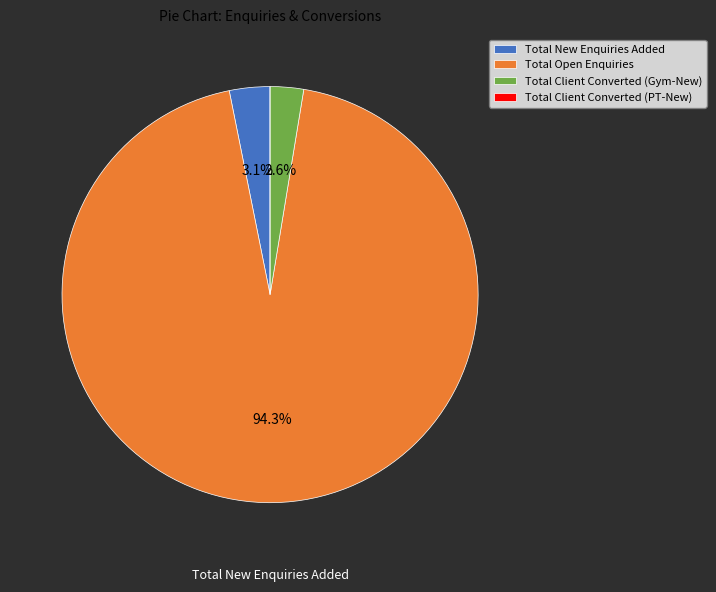

What percentage is the Total Client Converted (Gym-New) slice, to the nearest percent?

3%